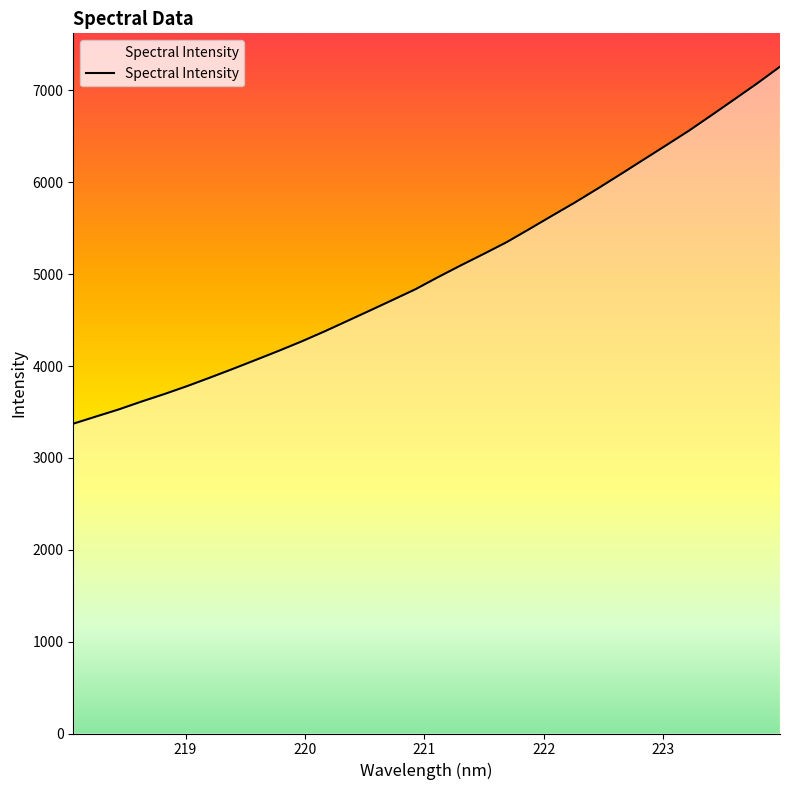

What is the difference between the maximum and minimum values?

3885.9